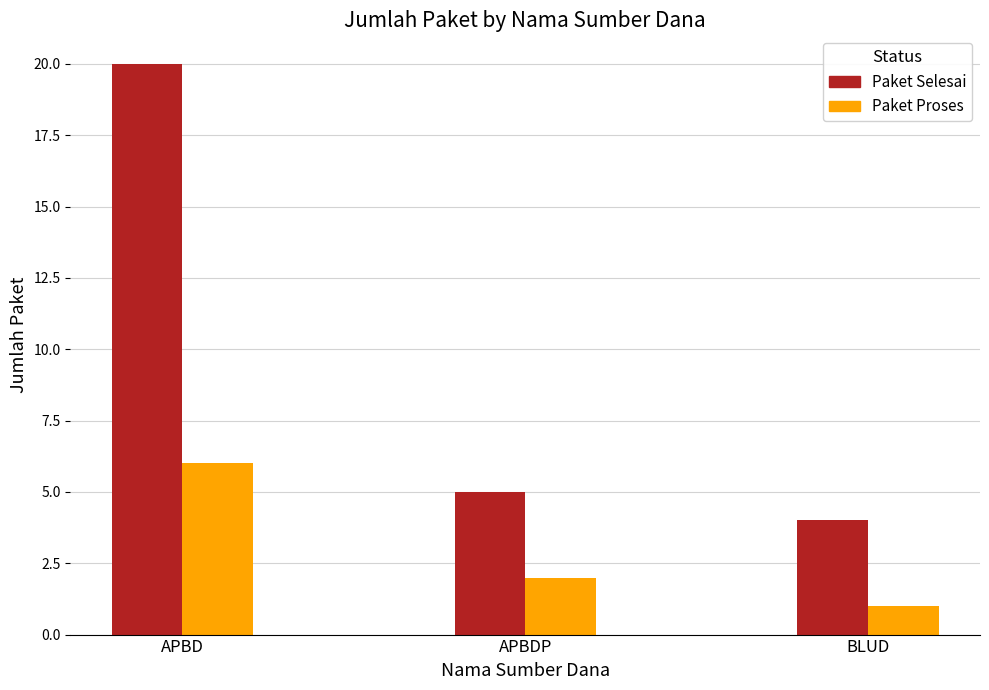

What position from the left is APBDP?

2